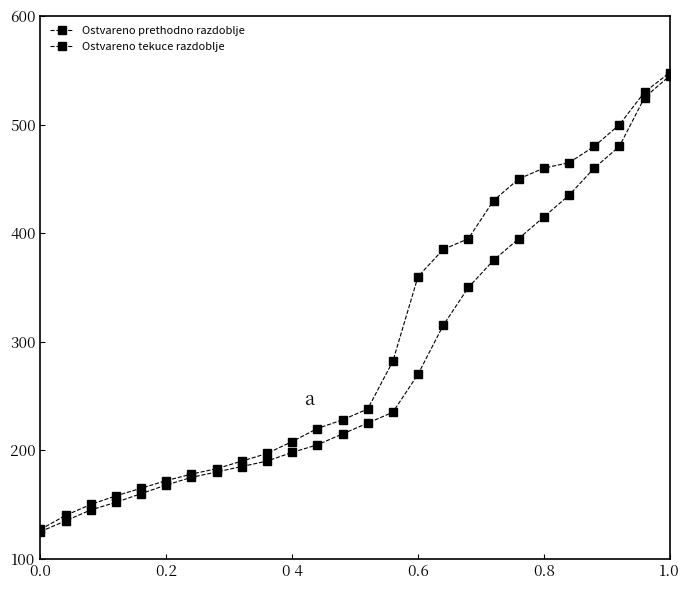

How many lines are shown in the chart?

2